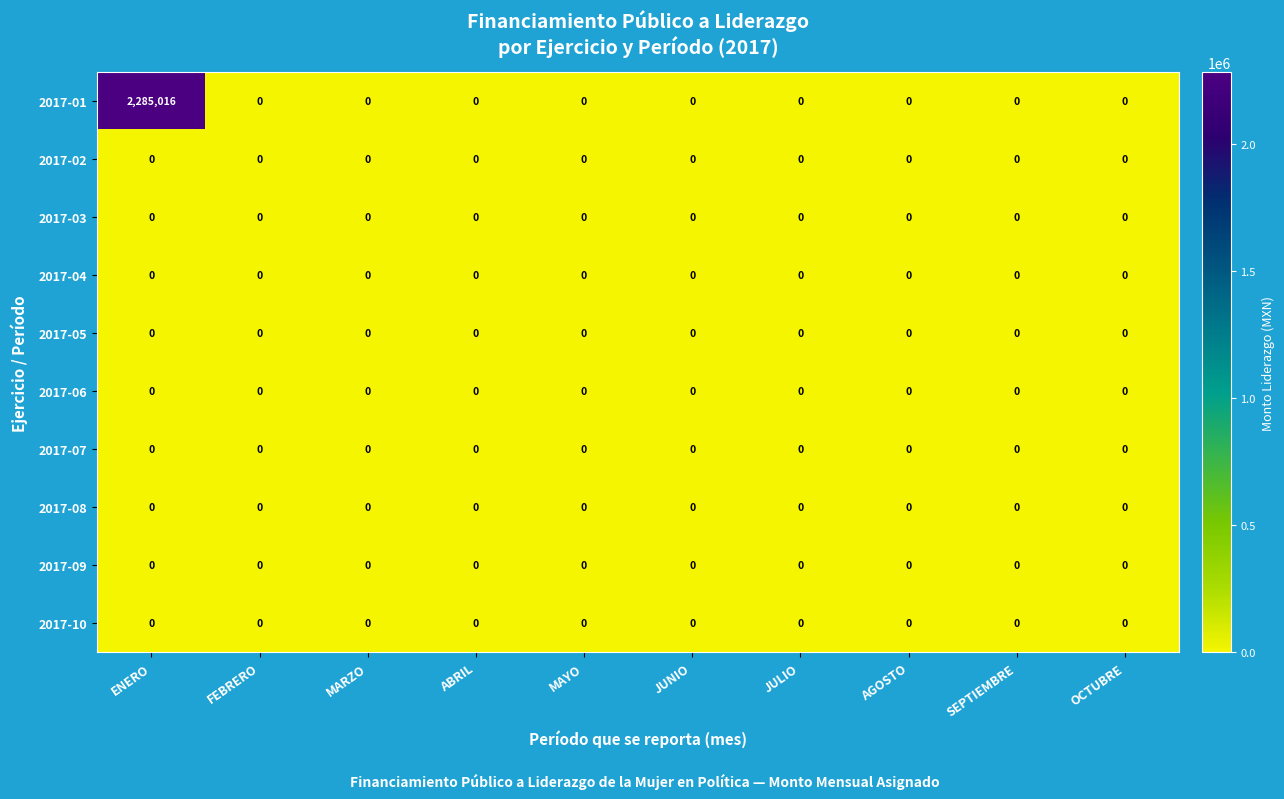

Which series has the largest total across all categories?

2017-01